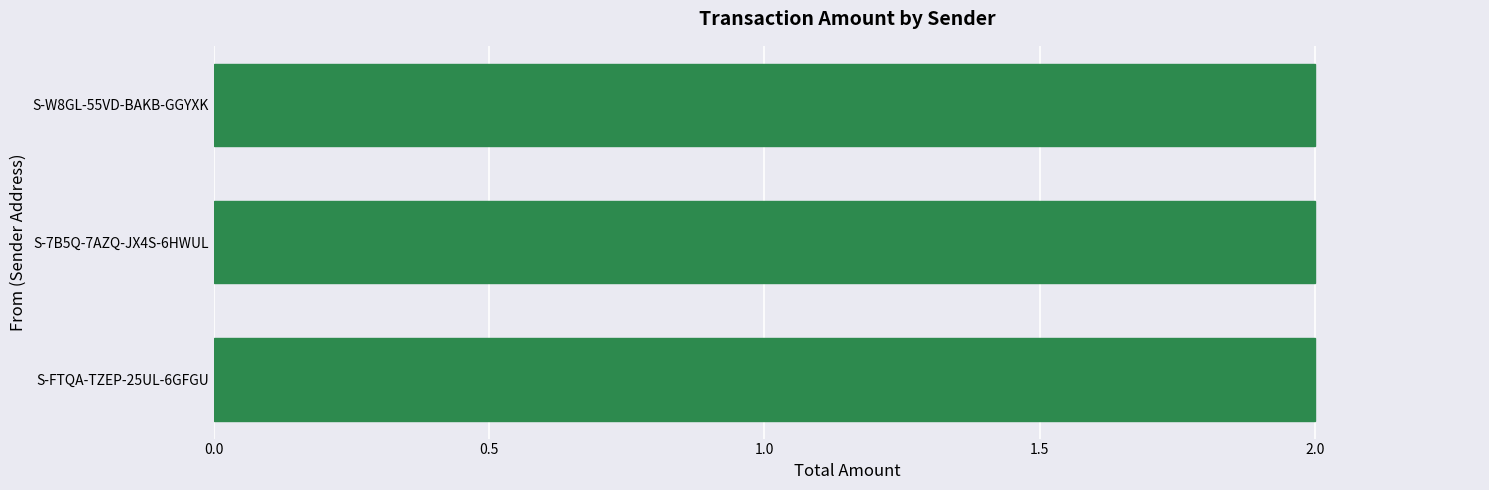

The value at S-FTQA-TZEP-25UL-6GFGU is 1. True or false?

False